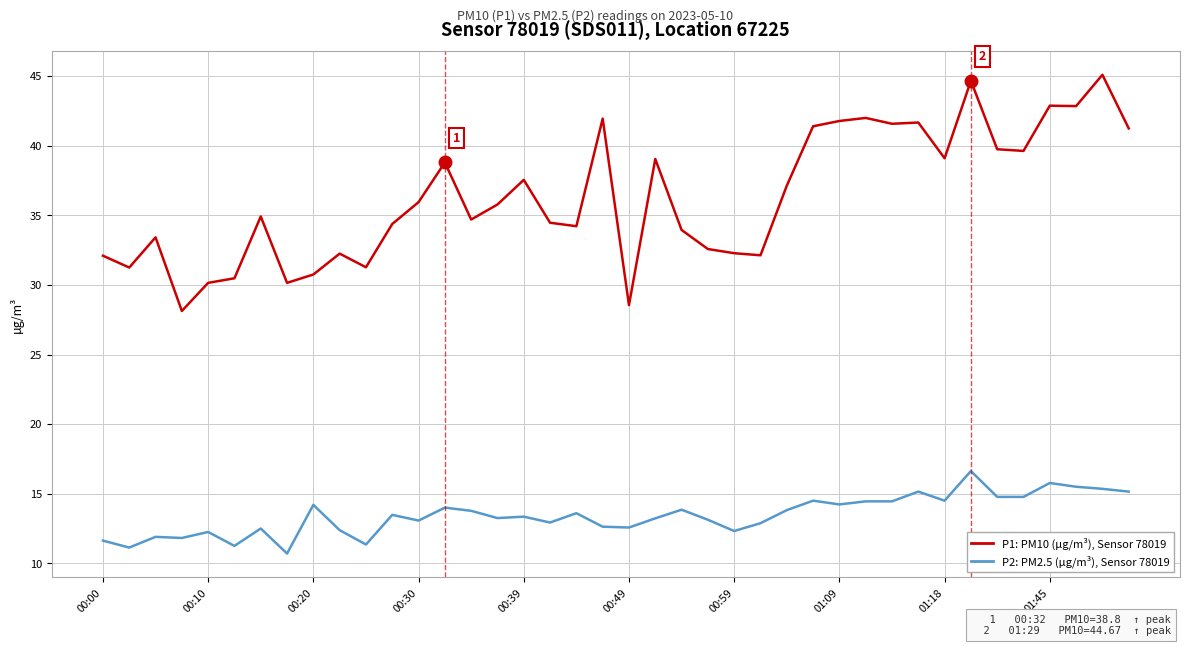

Which series has the largest total across all categories?

P1: PM10 (µg/m³), Sensor 78019